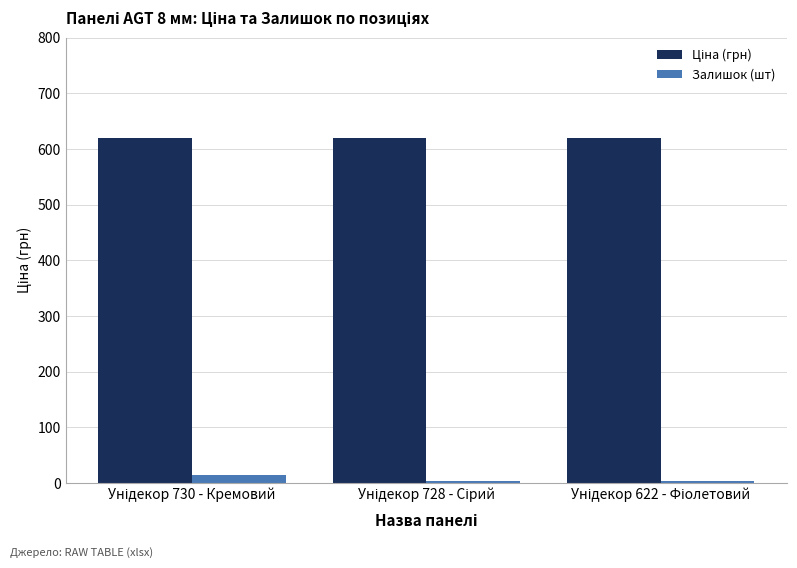

What is the greatest value displayed?

618.9